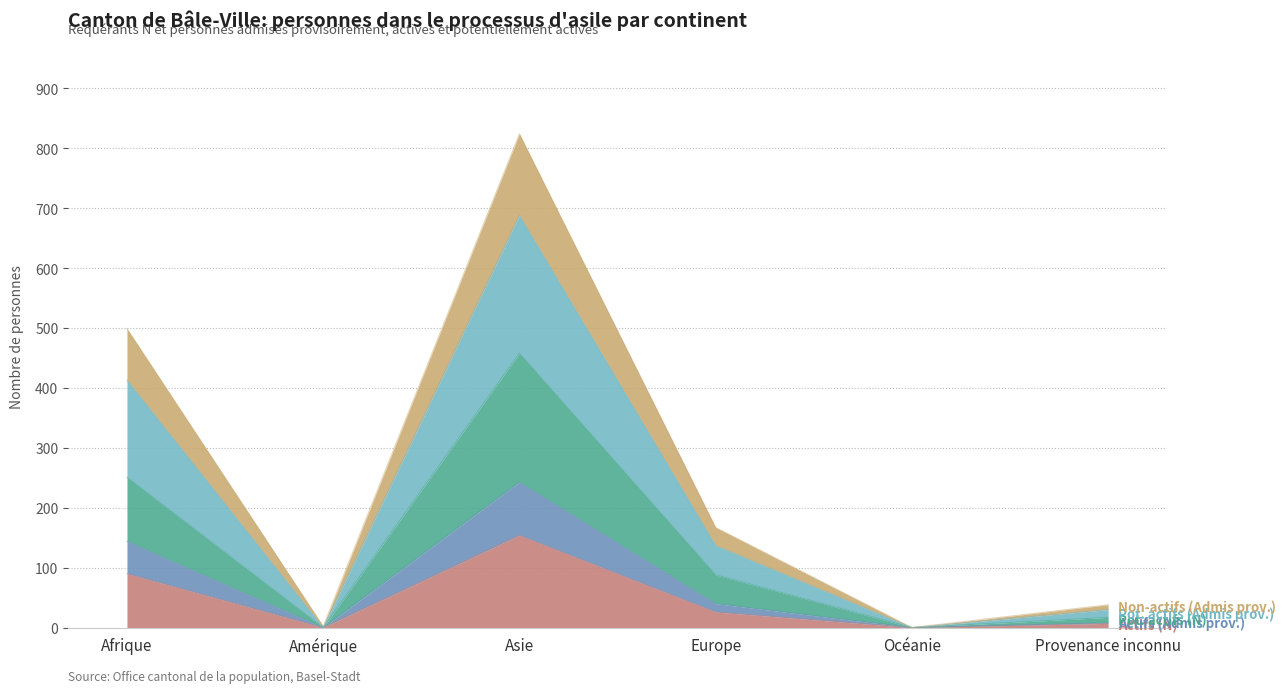

At which category is the sum across all series the highest?

Asie